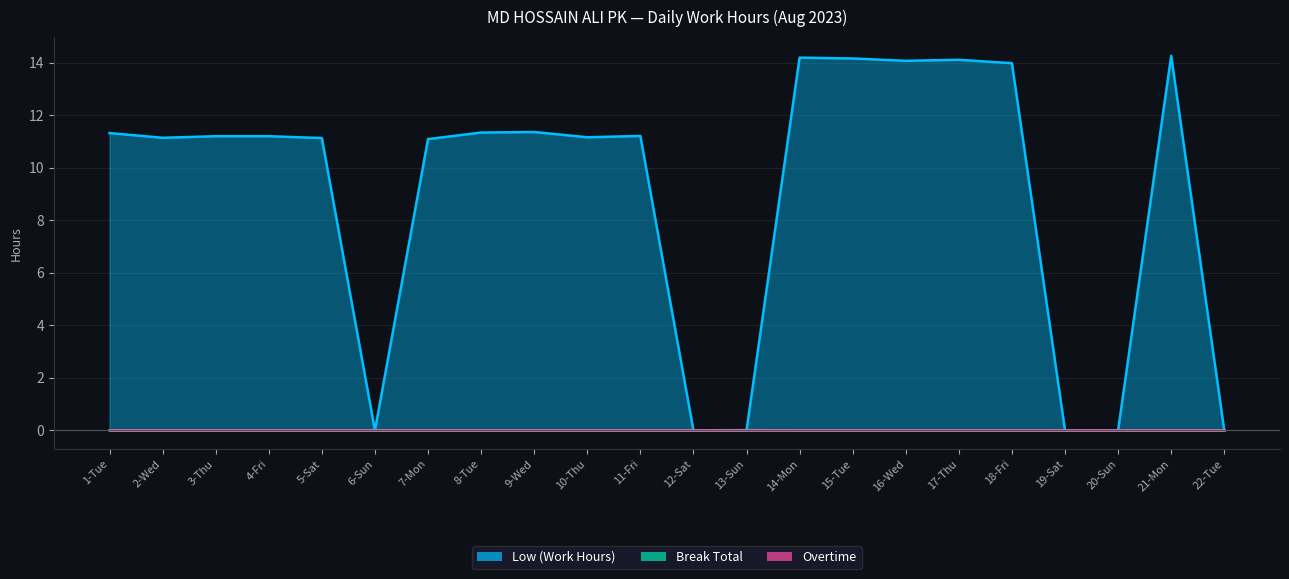

What is the sum of the Low (Work Hours) values at 5-Sat and 17-Thu?

25.2